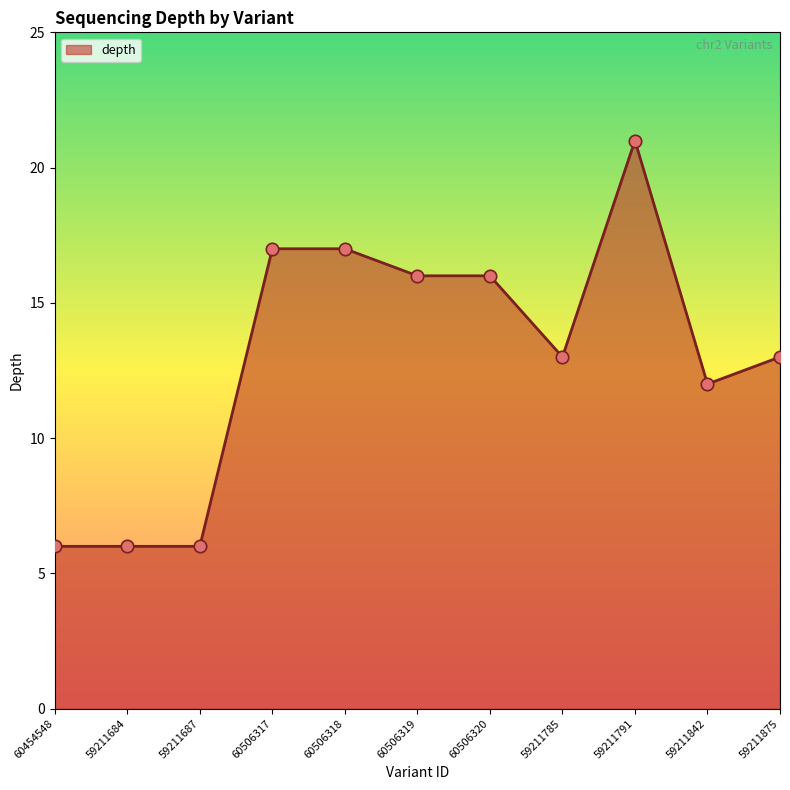

Between 60454548 and 60506318, which is larger?

60506318